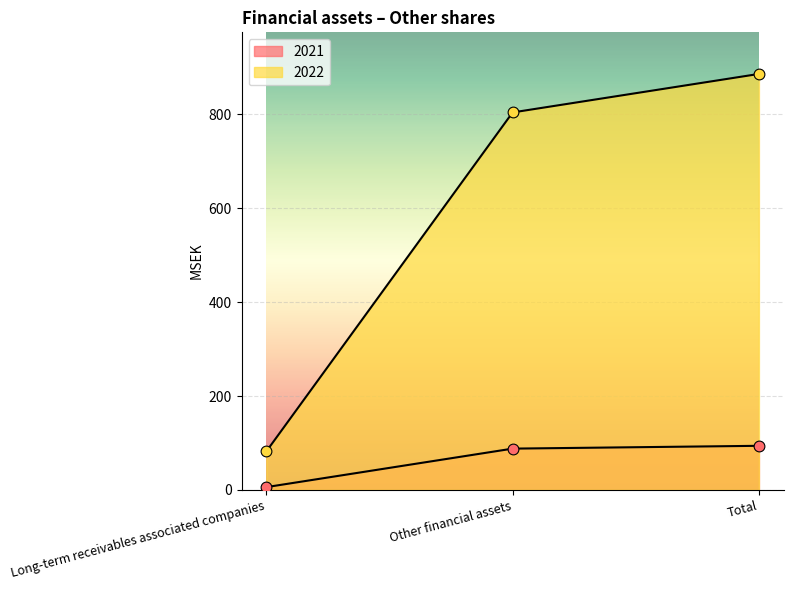

Which series has the largest Y range (max minus min)?

2022